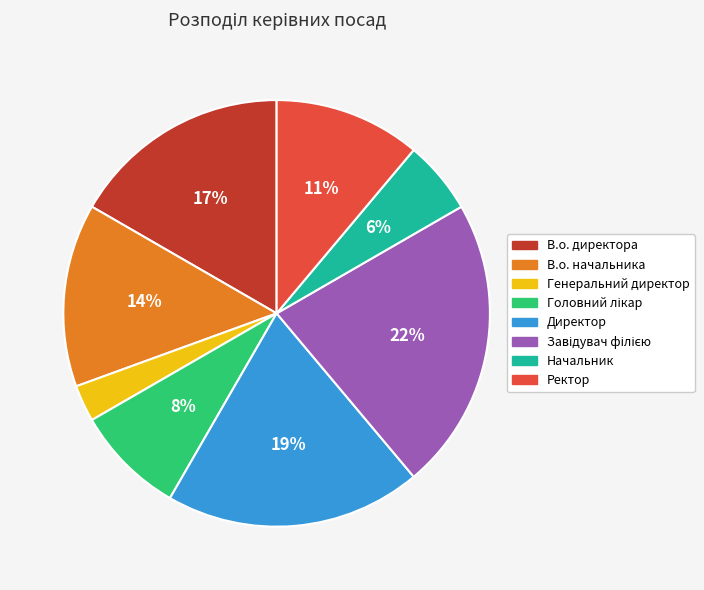

Is it true that Директор is 19% of the pie?

True